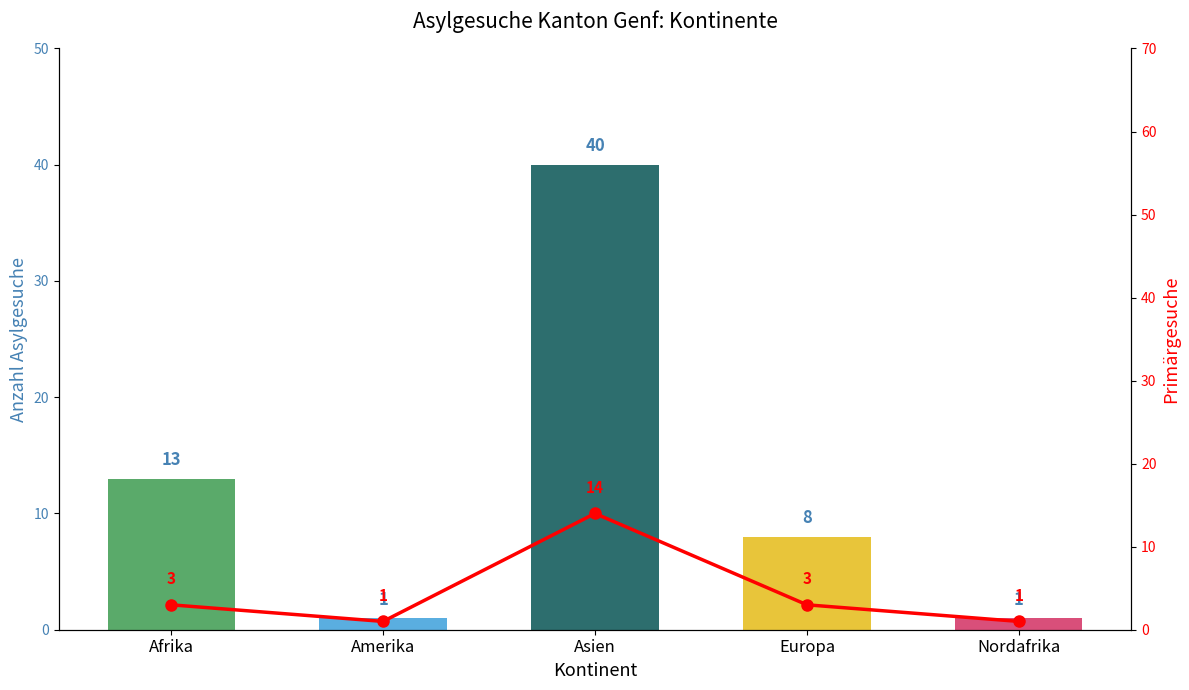

Reading left to right, list all the values displayed in this chart.

Total Asylgesuche: Afrika=13	Amerika=1	Asien=40	Europa=8	Nordafrika=1
Primärgesuche: Afrika=3	Amerika=1	Asien=14	Europa=3	Nordafrika=1